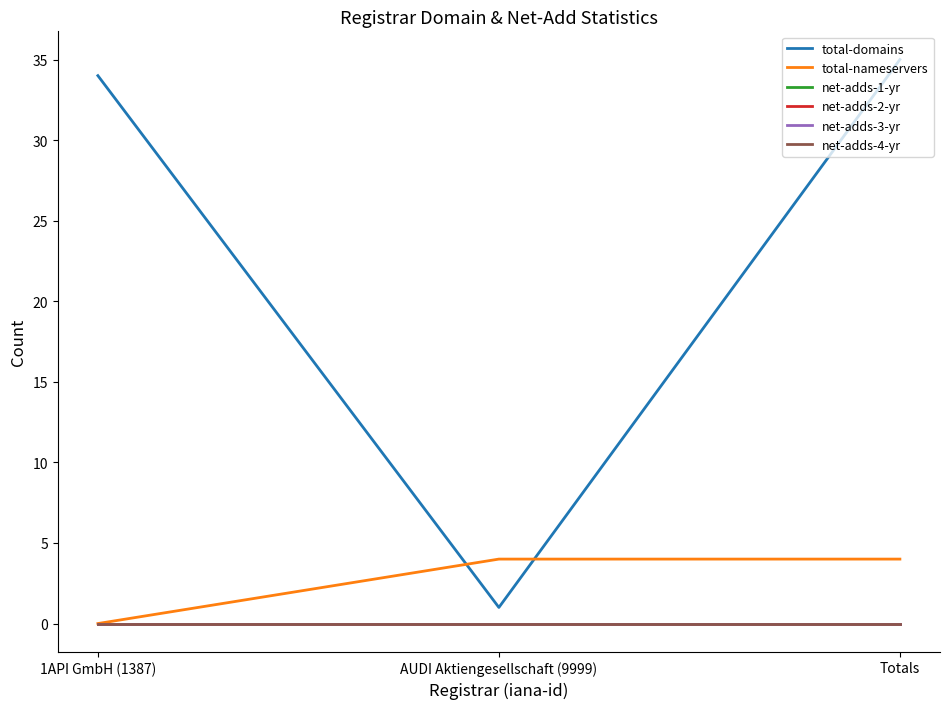

Does the chart display data point markers on the line(s)?

No